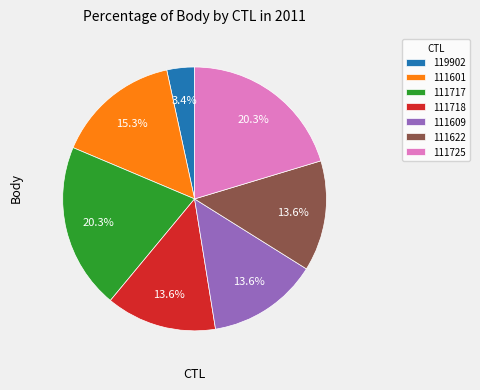

What is the smallest slice in the pie chart?

119902